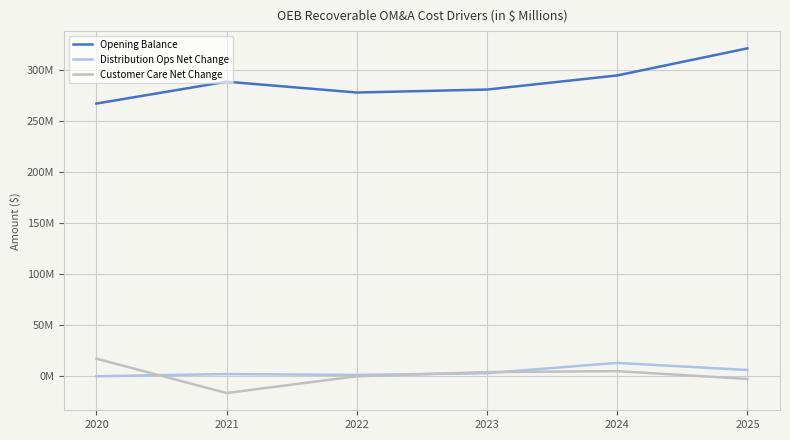

What is the value of the Opening Balance point at the 2nd from the left?

288100000